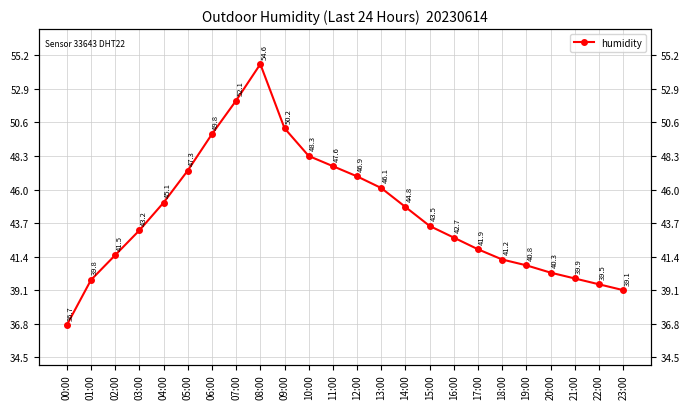

What is the value of the 17th point from the left?

42.7